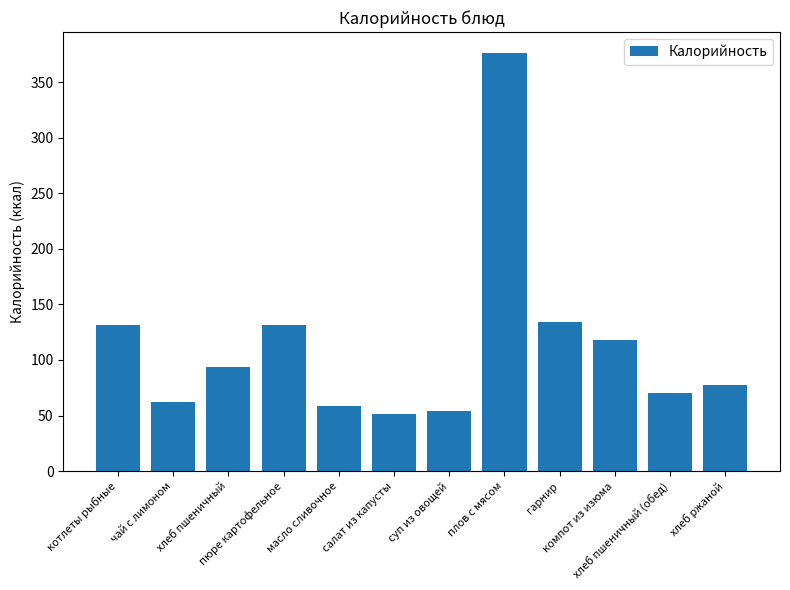

Read the value at хлеб ржаной.

77.7